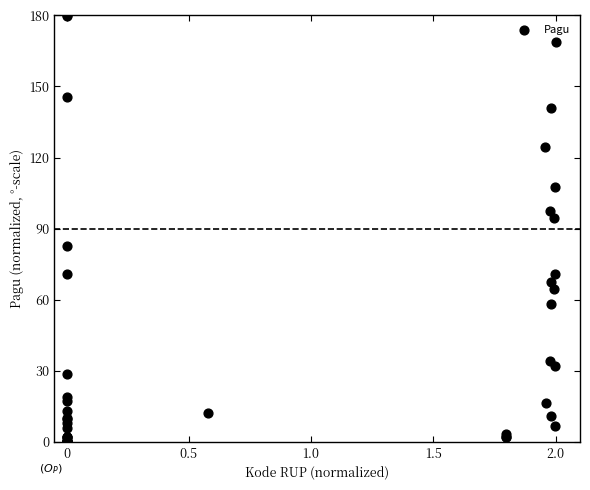

What Y value in the scatter plot is closest to 90?

94.7